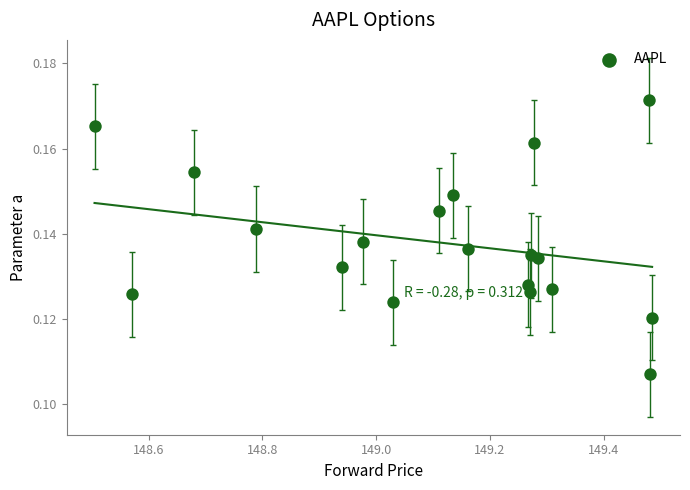

What is the range of X values (max minus min)?

1.0